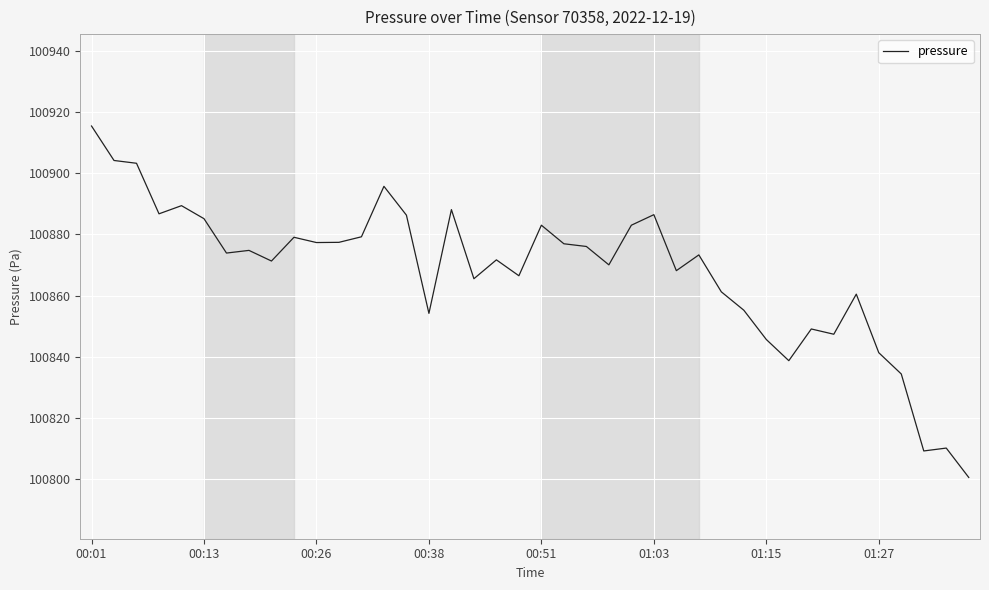

What is the minimum value shown in the chart?

100800.7